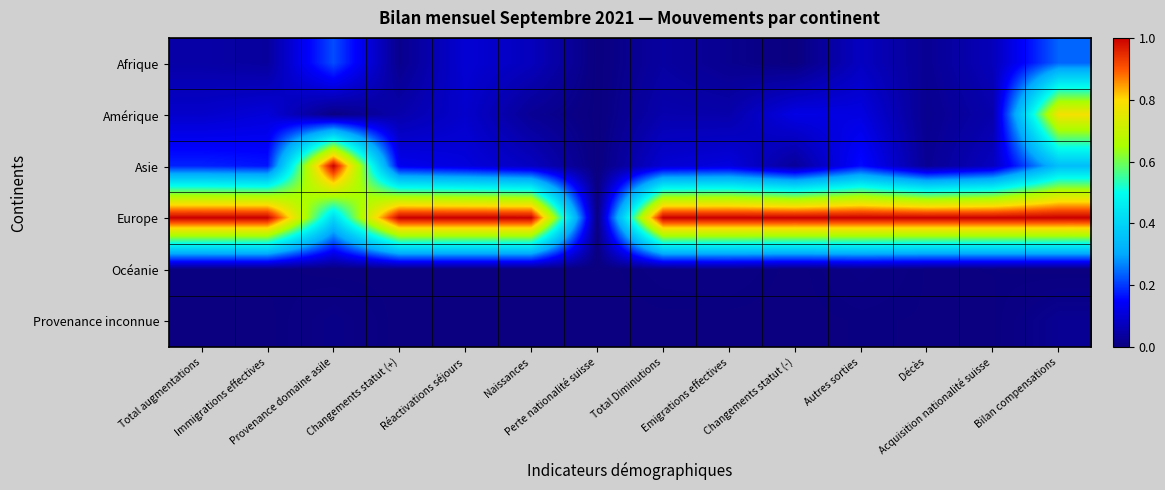

Which series has the largest total across all categories?

Europe